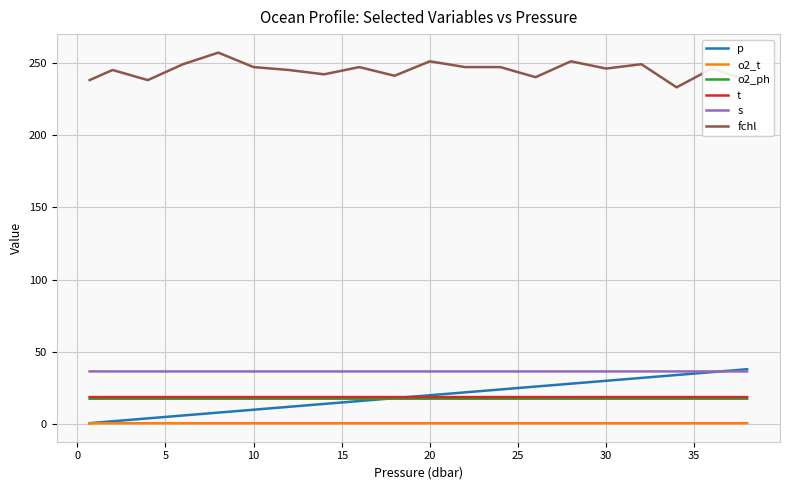

Which series has the largest total across all categories?

fchl